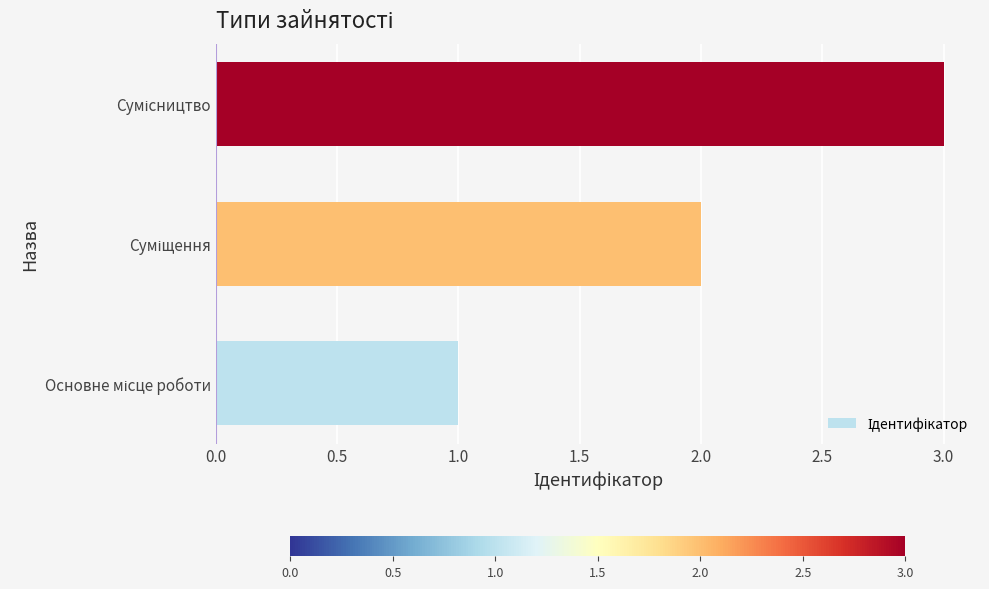

Are the bars horizontal?

Yes